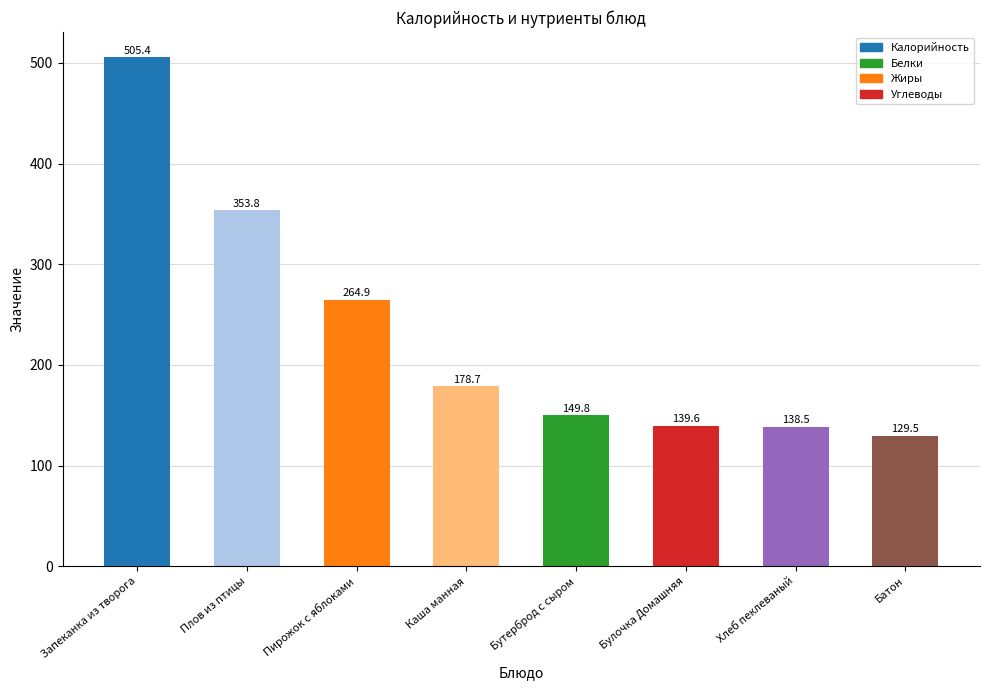

Which label corresponds to the smallest value in the chart?

Батон